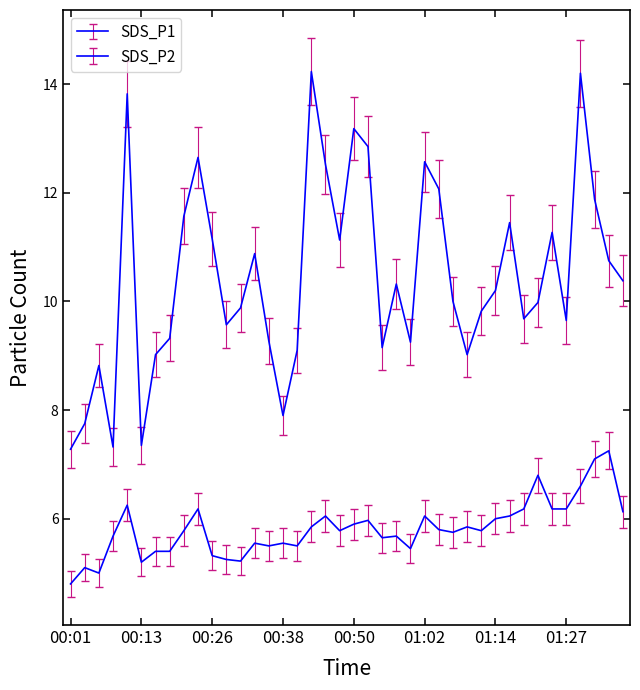

List the series in order of their overall mean, highest first.

SDS_P1, SDS_P2